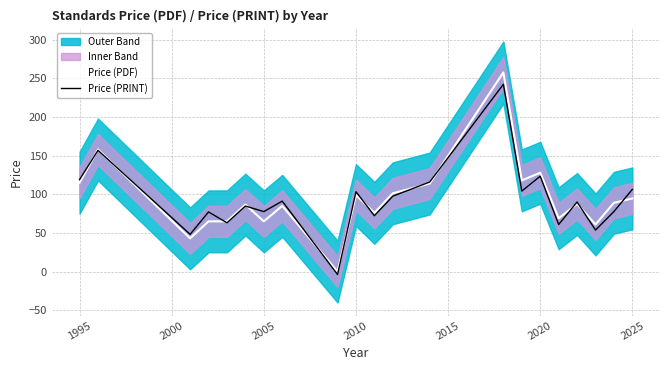

What is the highest value of the Price (PRINT) series?

242.4